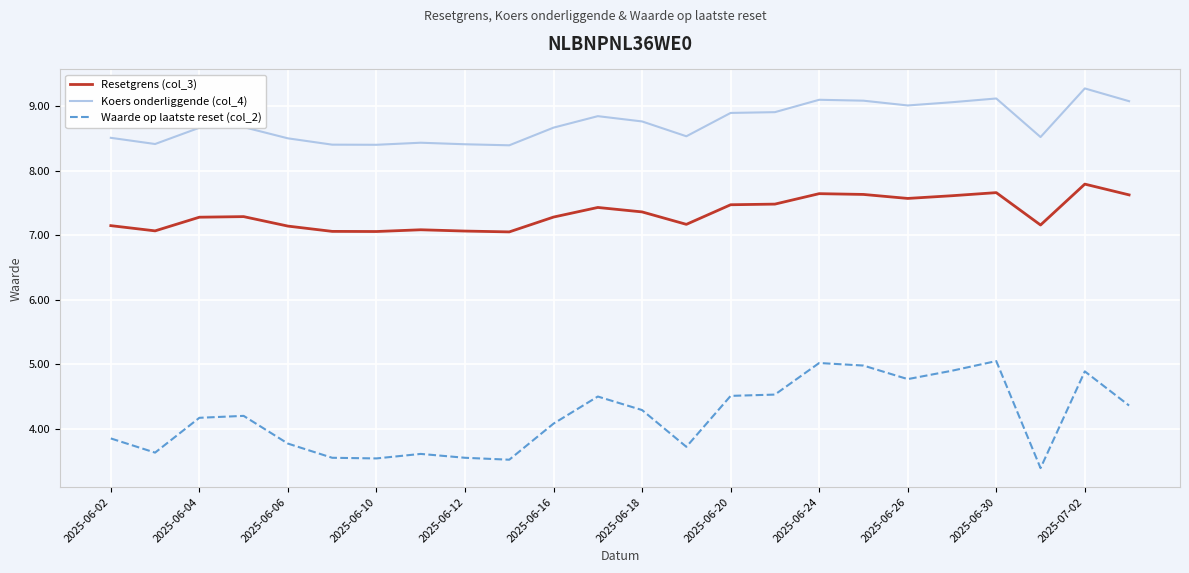

What is the difference between the maximum and minimum values in the Koers onderliggende (col_4) series?

0.9